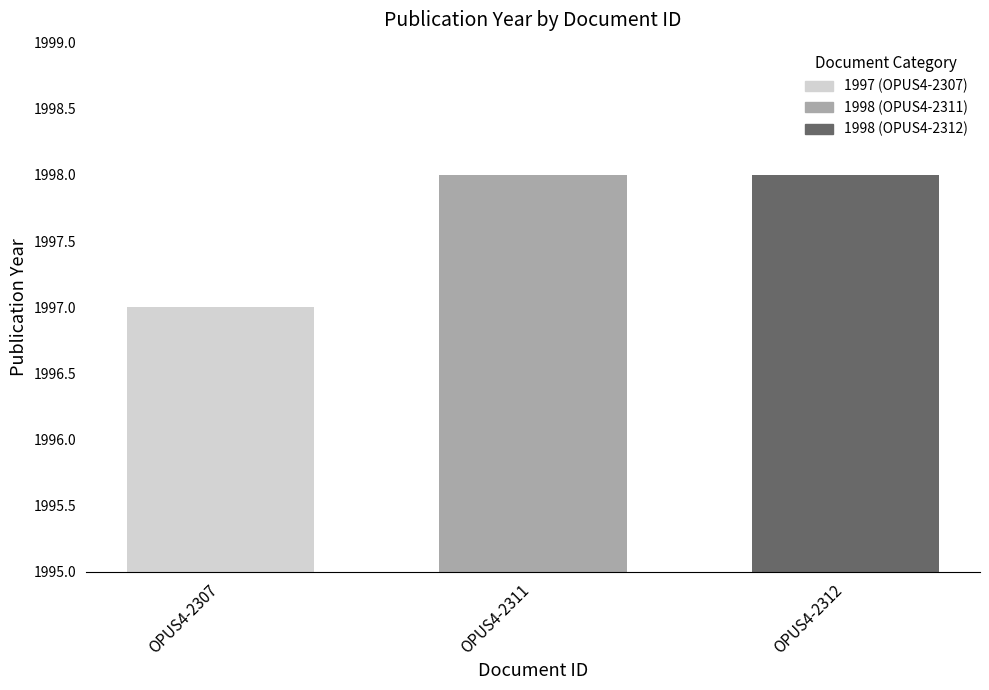

What is the sum of the values at OPUS4-2307 and OPUS4-2312?

3995